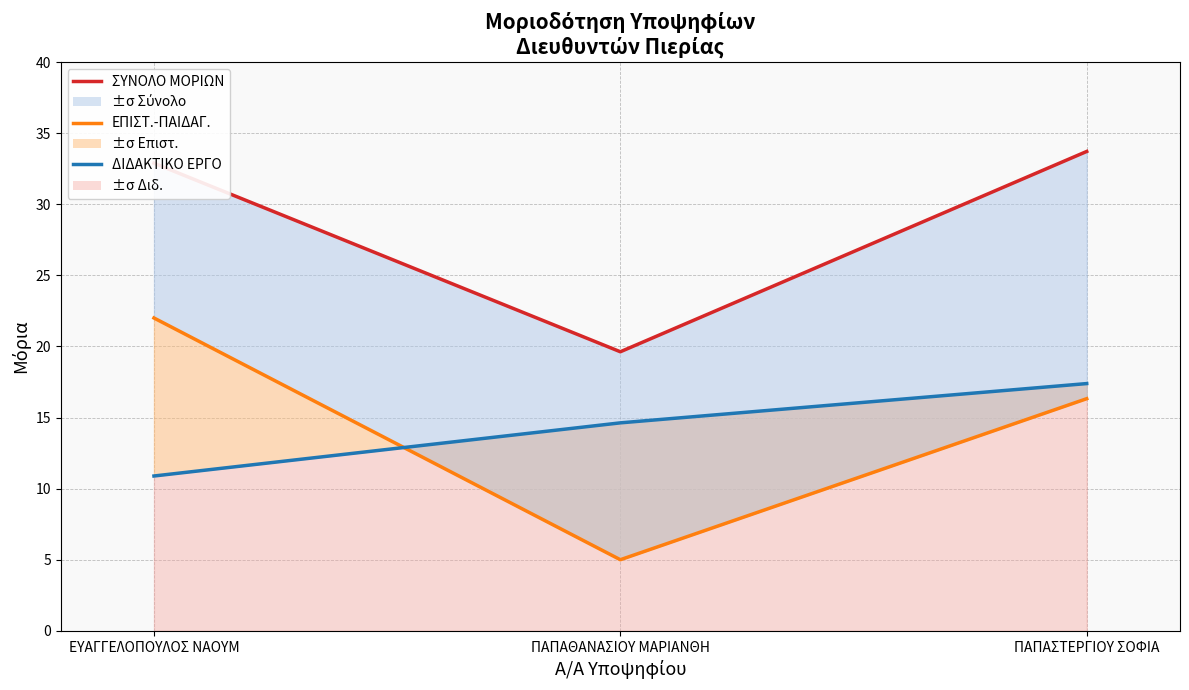

At which category is the sum across all series the highest?

ΠΑΠΑΣΤΕΡΓΙΟΥ ΣΟΦΙΑ